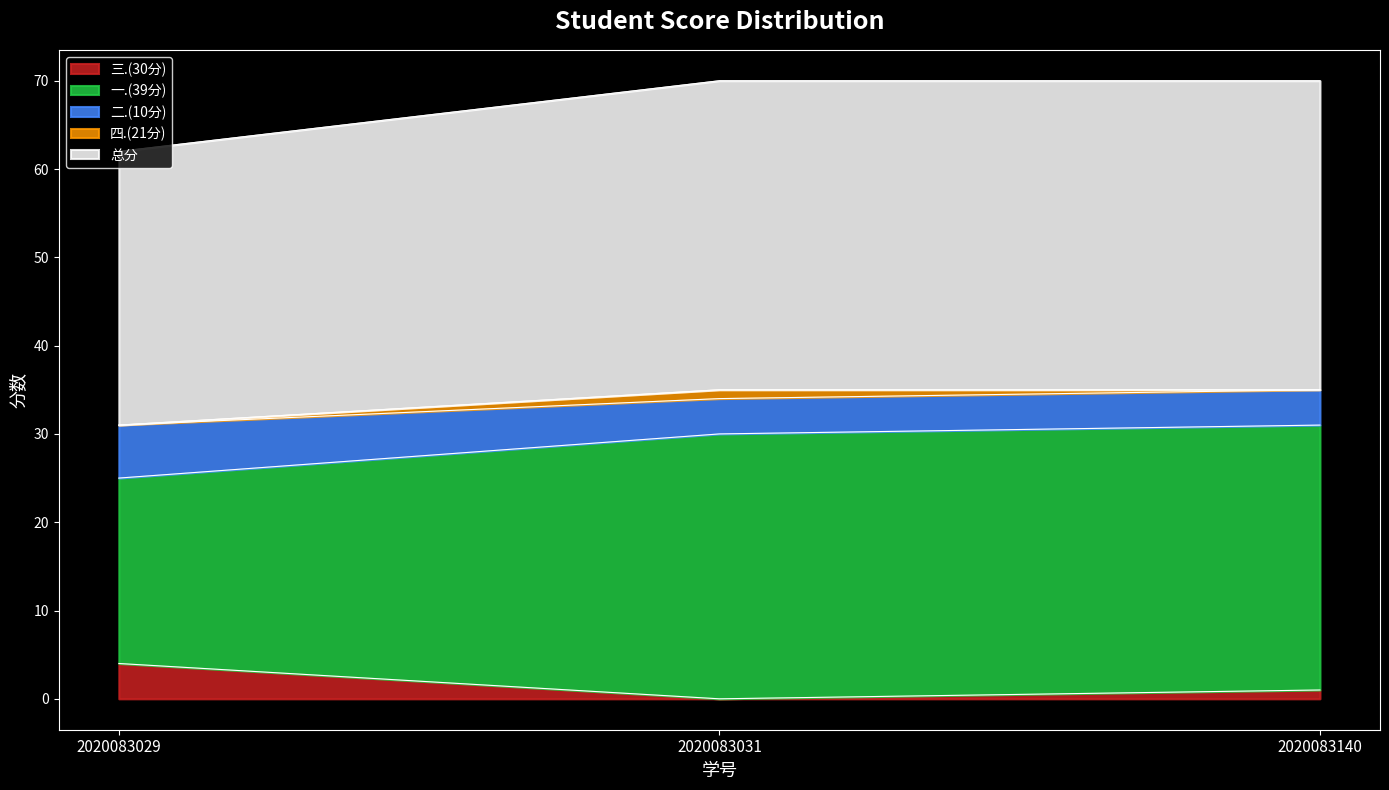

Is the value of 三.(30分) at 2020083140 greater than the value of 一.(39分) at 2020083029?

No